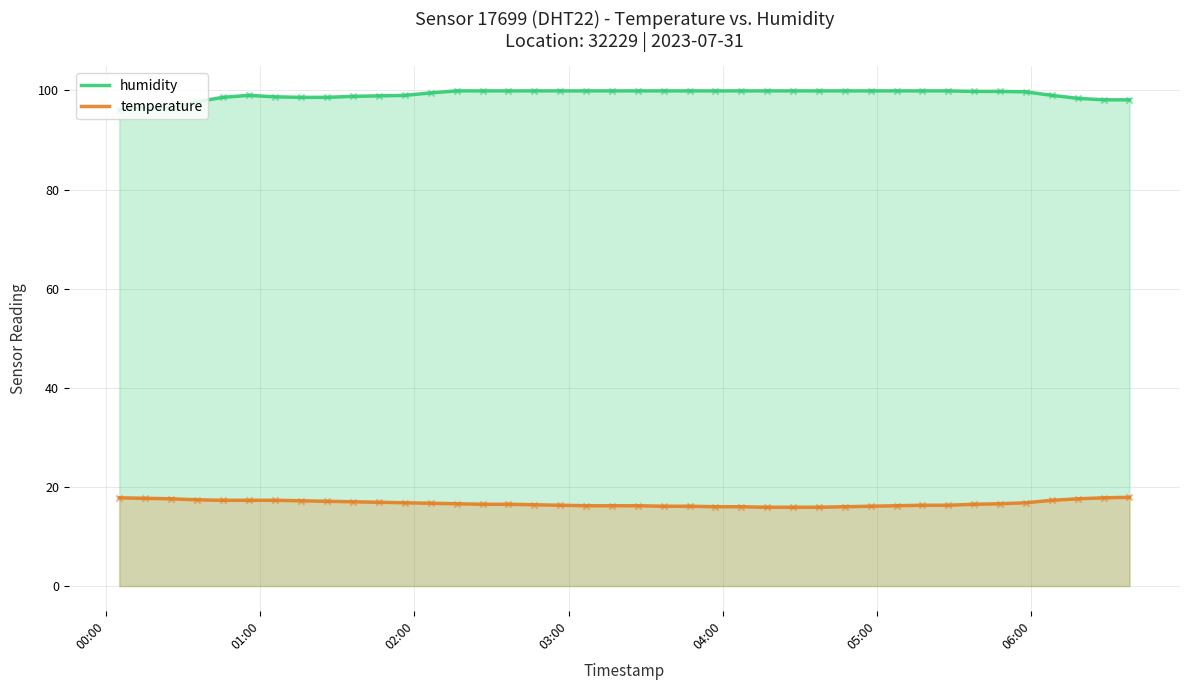

Which series has the widest spread of Y values?

humidity